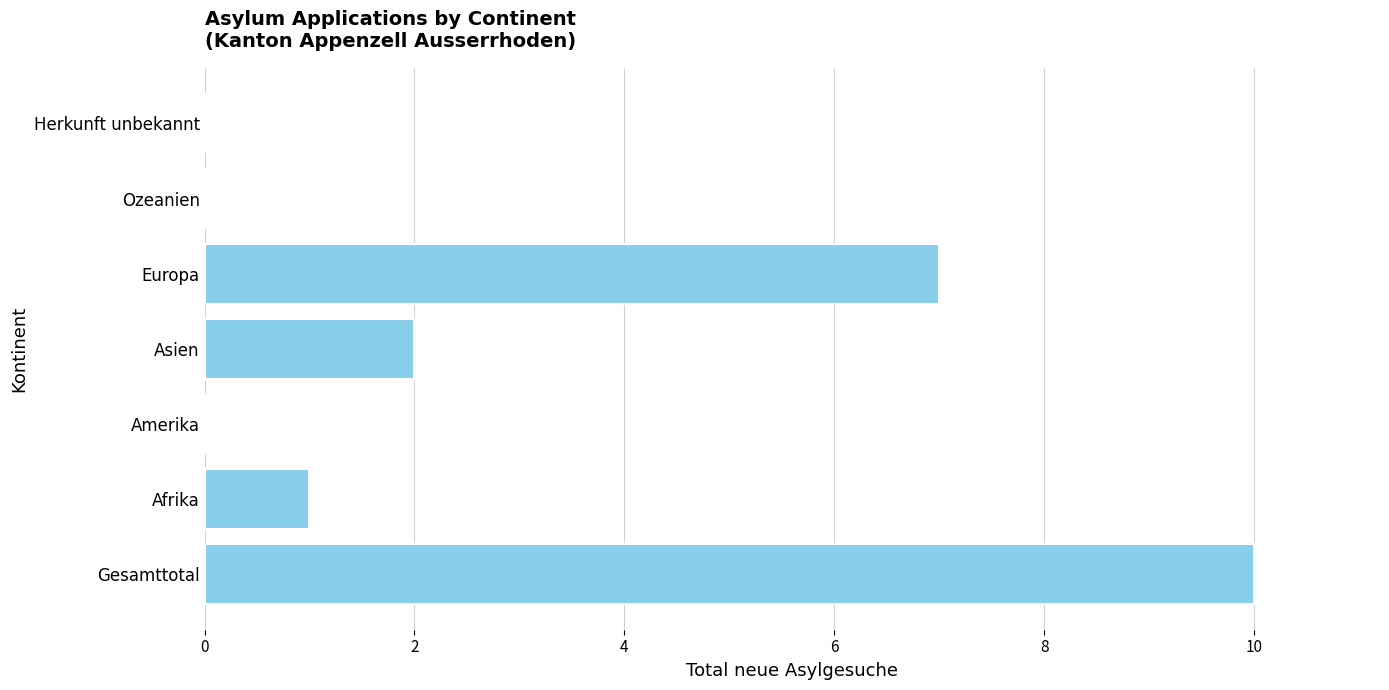

At which label is the value closest to 5?

Europa